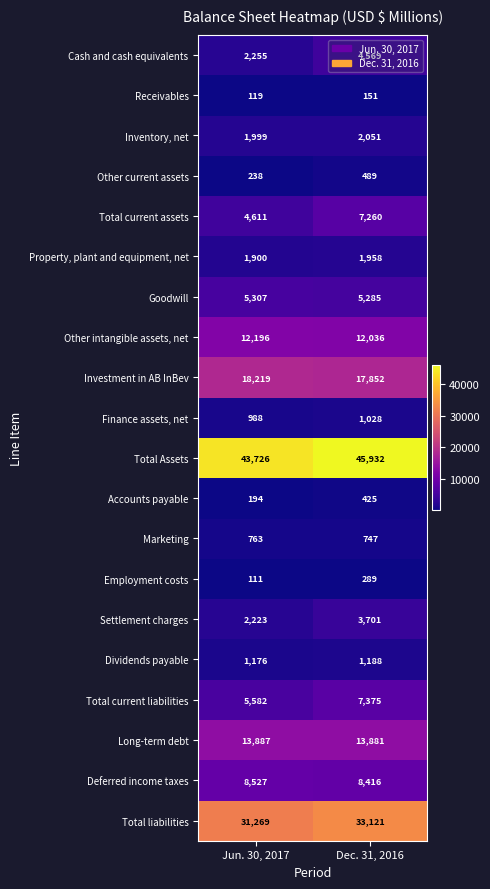

Which series has the largest range (max minus min)?

Total current assets